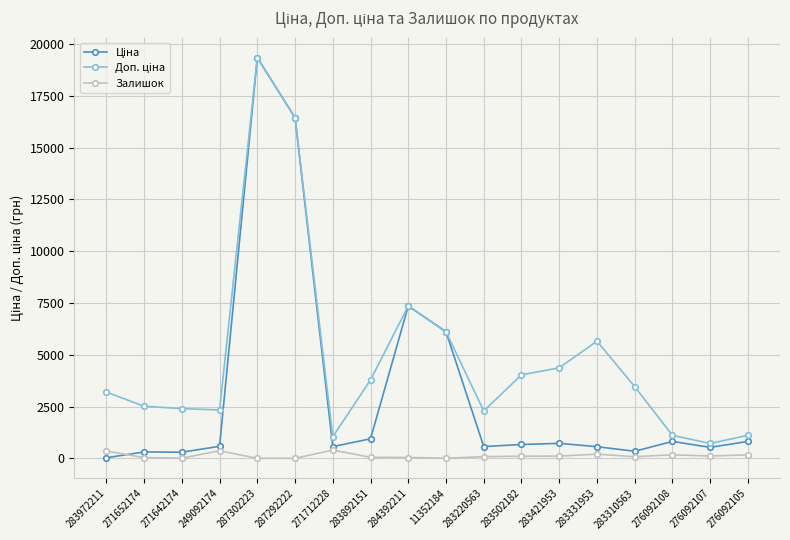

What is the greatest value displayed?

19343.1